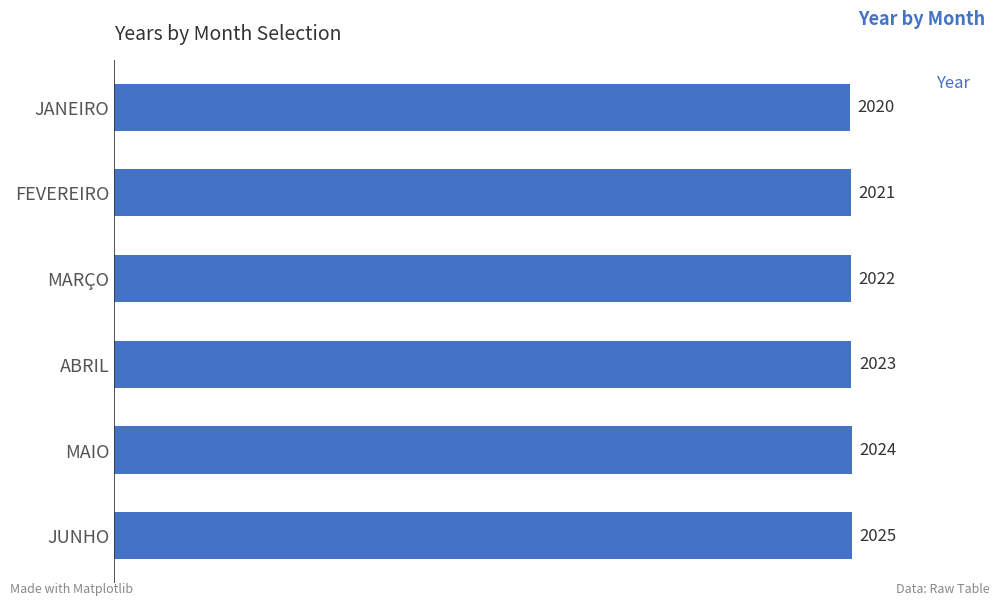

Where is the data nearest to the value 2022?

MARÇO